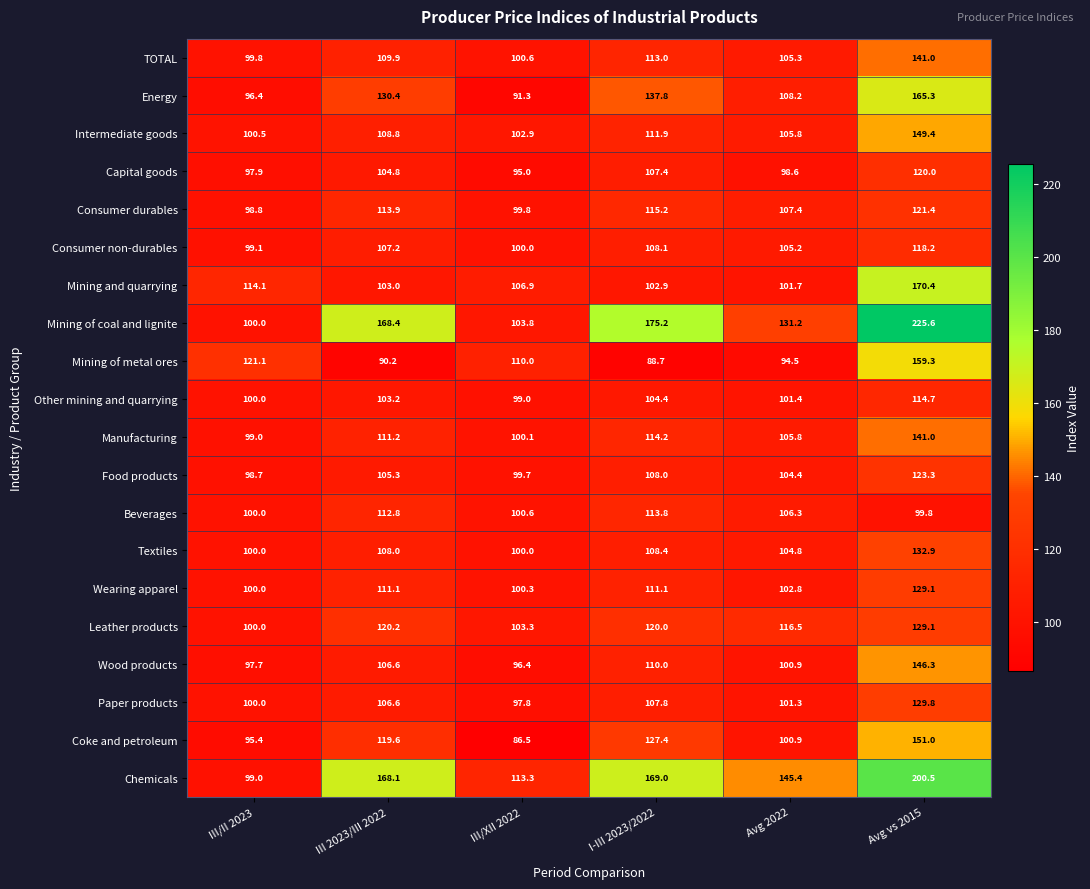

Which series has the largest total across all categories?

Mining of coal and lignite